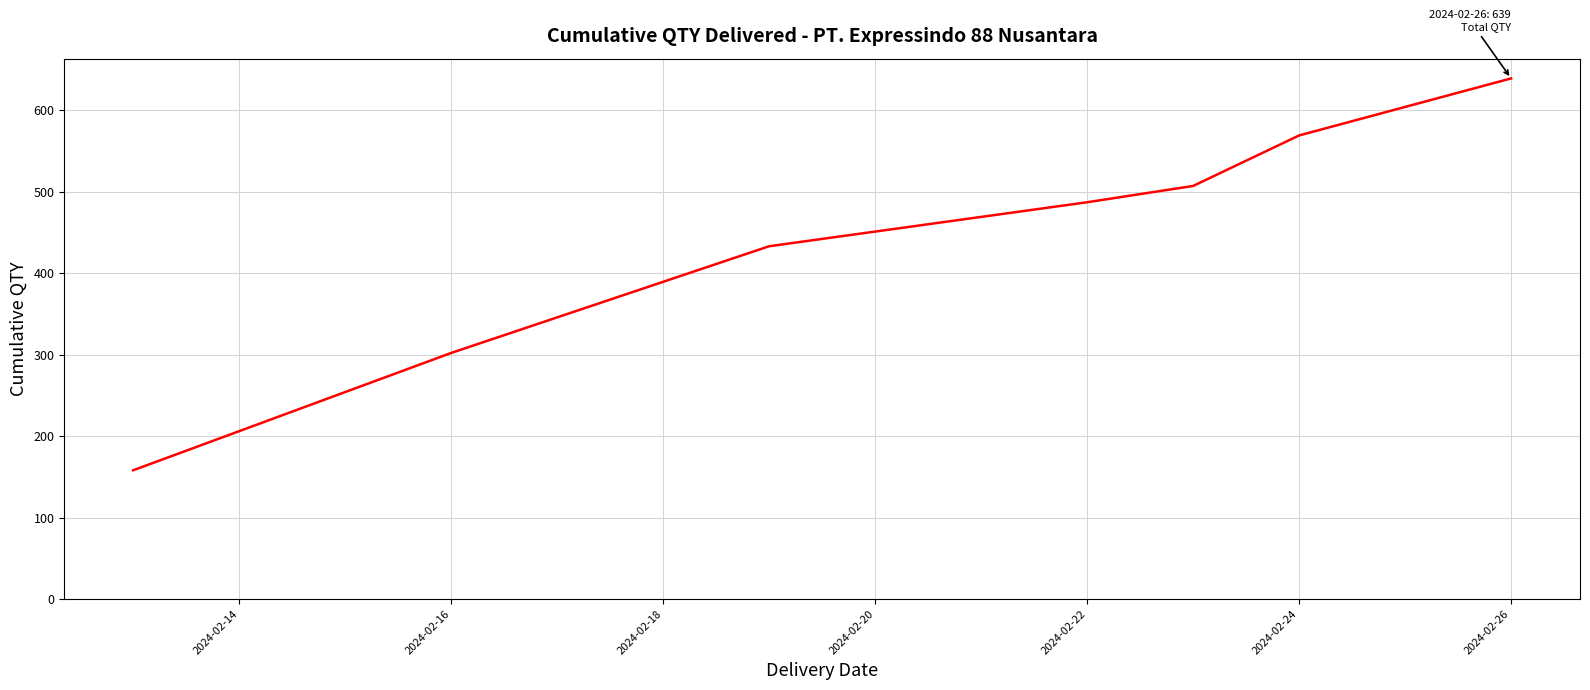

True or false: there are more than 2 points higher than both neighbors.

False